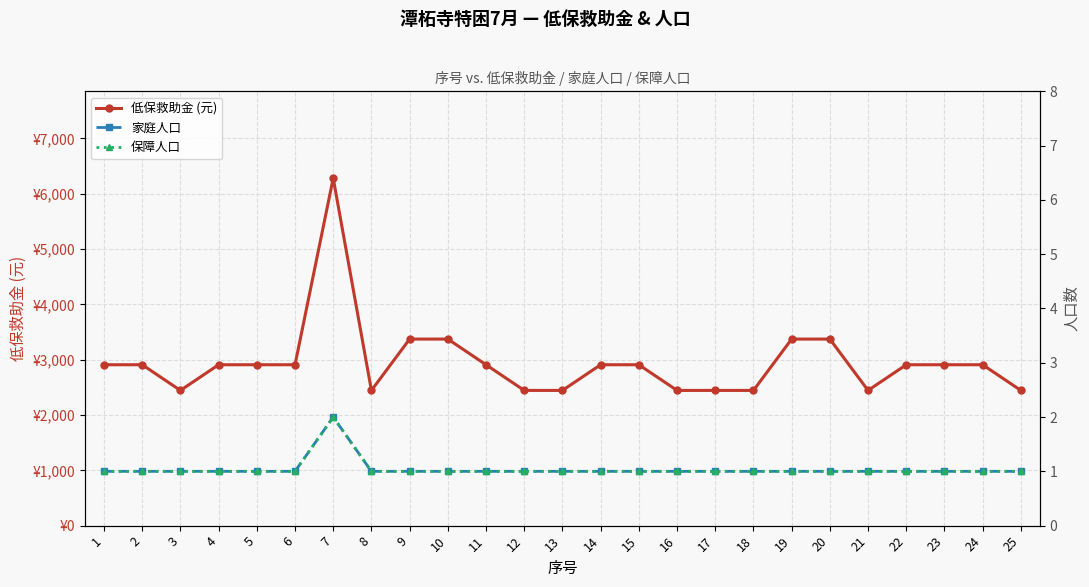

Where is the first local maximum for 低保救助金 (元)?

7